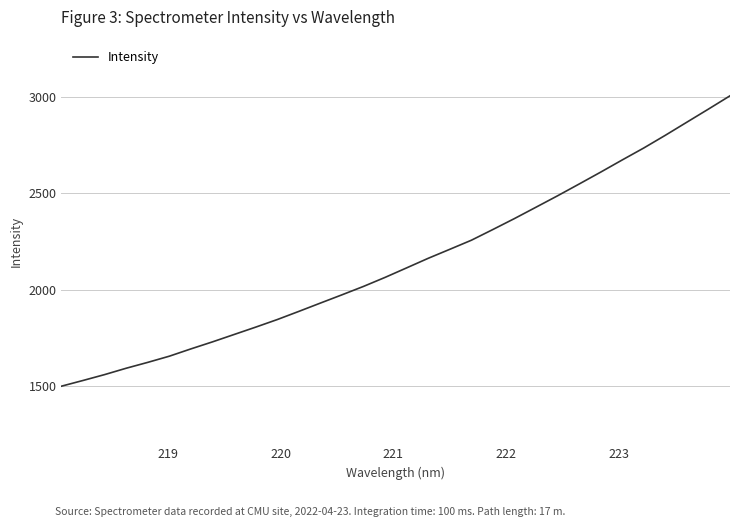

What is the smallest value displayed?

1497.0